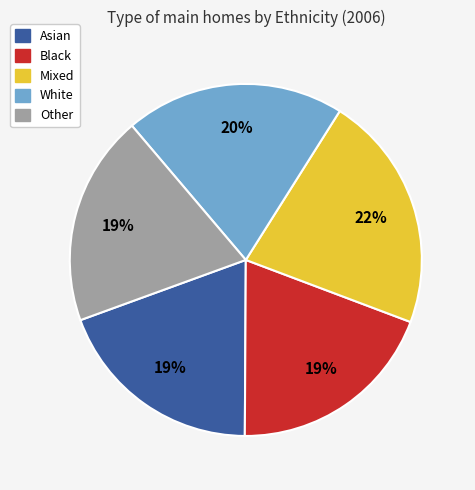

Count the number of slices in the pie.

5